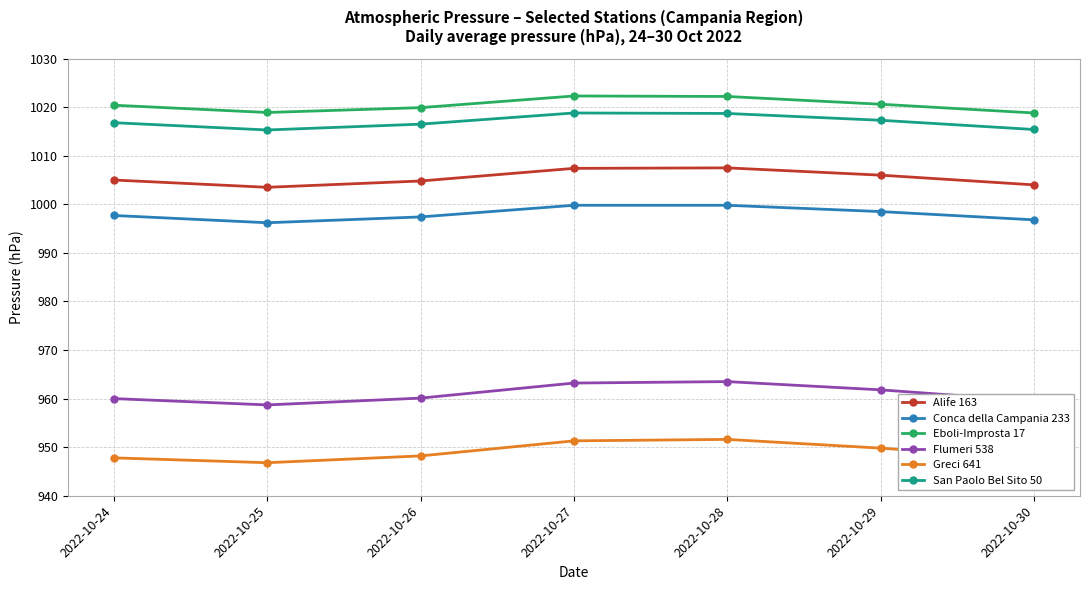

Rank the series at 2022-10-28 from lowest to highest value.

Greci 641, Flumeri 538, Conca della Campania 233, Alife 163, San Paolo Bel Sito 50, Eboli-Improsta 17